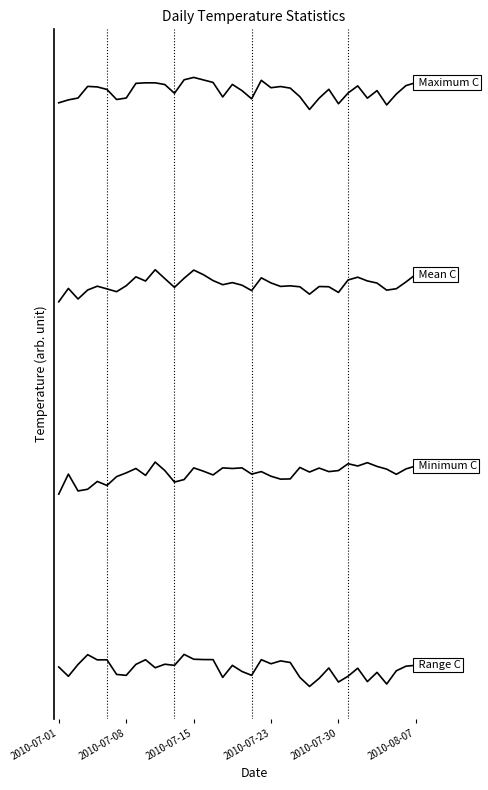

Does the chart have visible grid lines?

No